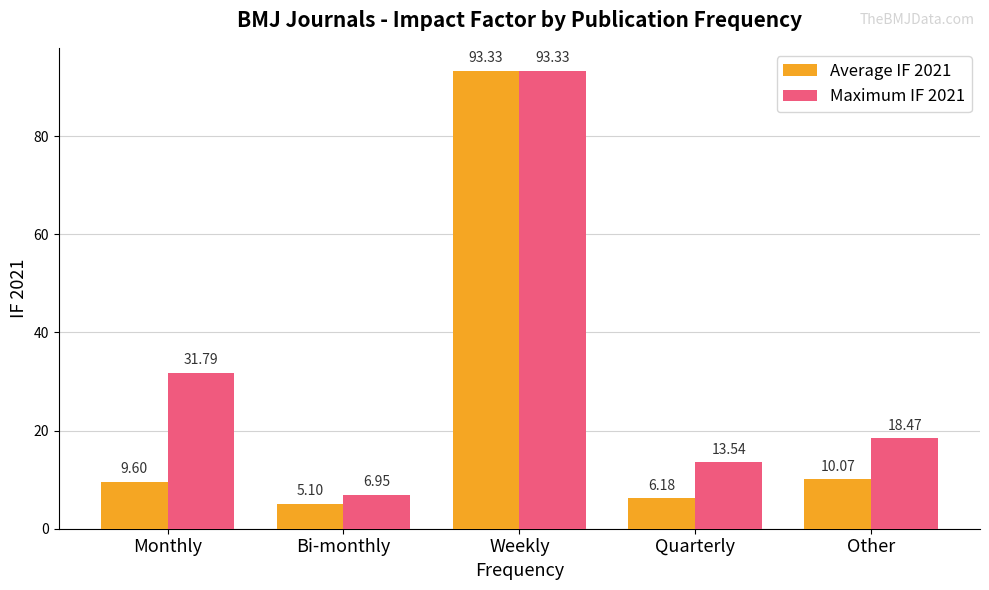

Rank the categories by Maximum IF 2021 value from highest to lowest.

Weekly, Monthly, Other, Quarterly, Bi-monthly